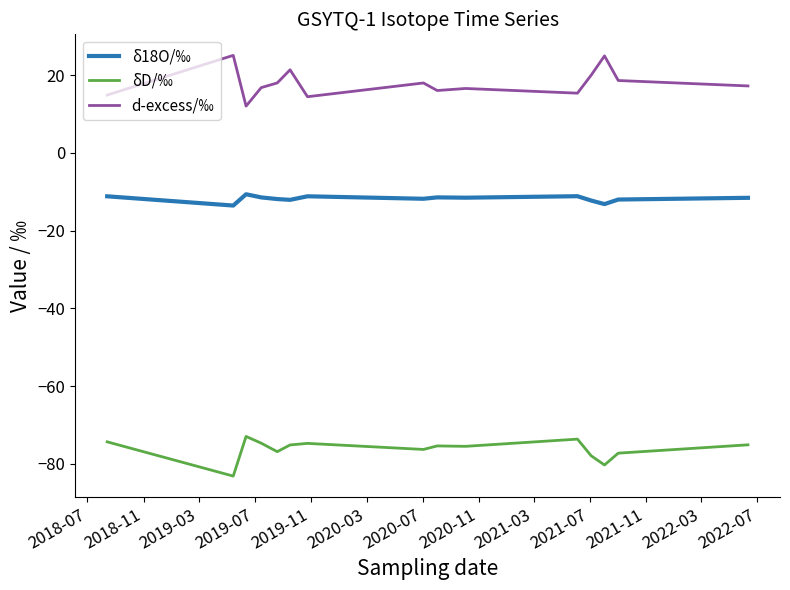

List the series in order of their peak value, lowest first.

δD/‰, δ18O/‰, d-excess/‰